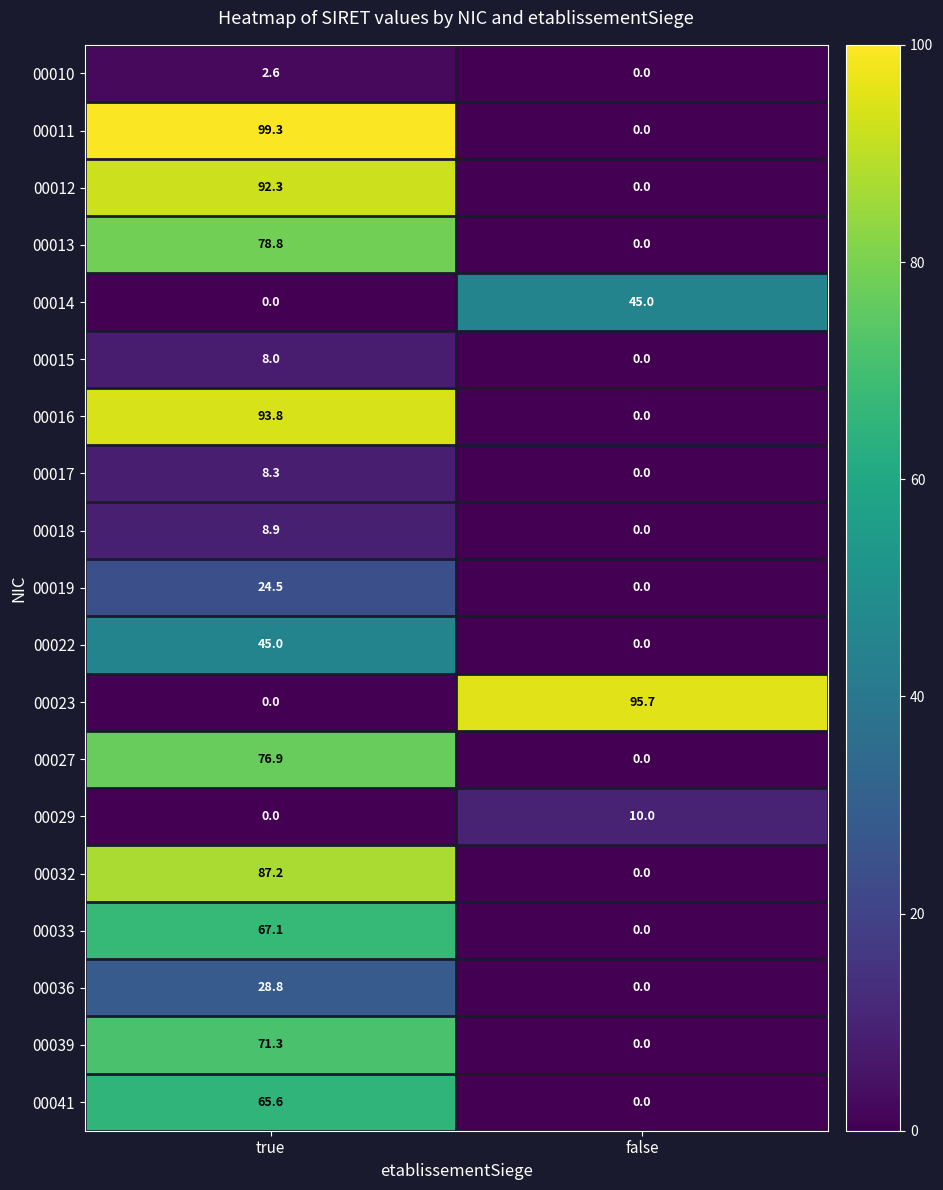

What is the difference between the highest and lowest values at true?

99.3